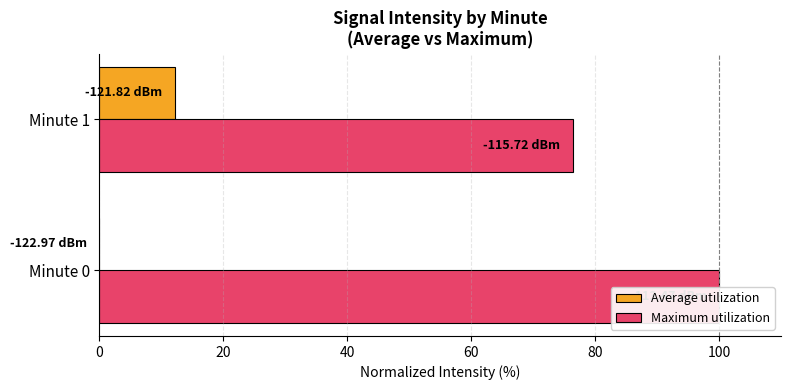

What value does the Maximum utilization series have at Minute 0?

100.0